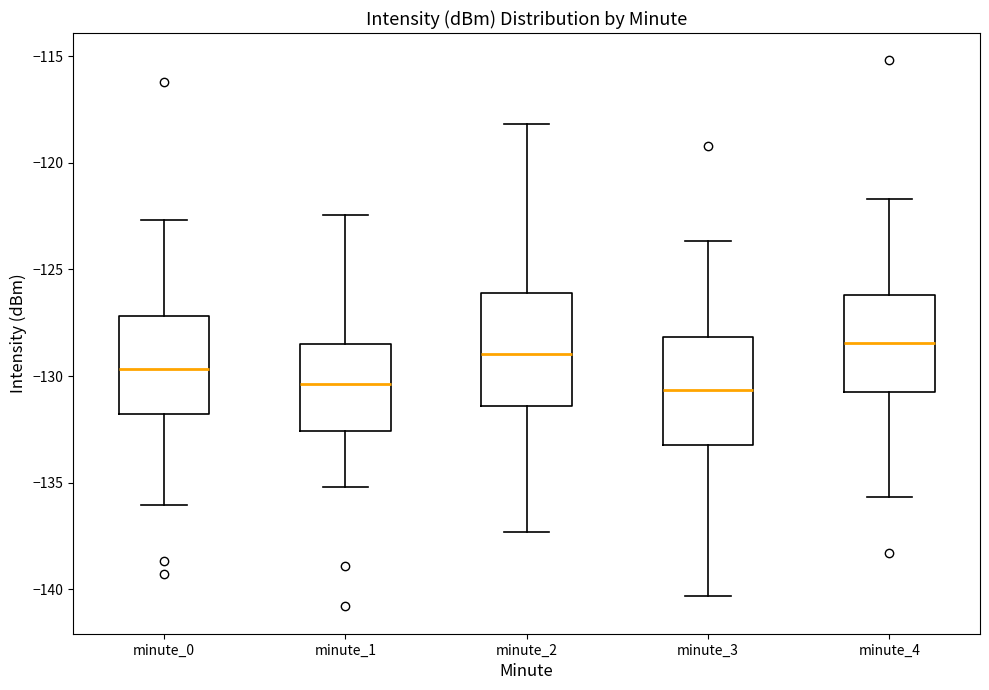

Reading left to right, transcribe this box plot: for each box, give where its median line is, the range the box spans, and where its two whiskers end, as read against the y-axis. The values are not printed on the chart, so give them approximately, as read against the axis.

minute_0: median -129.5, box -132.0 to -127.0, whiskers -136.0 to -122.5
minute_1: median -130.5, box -132.5 to -128.5, whiskers -135.0 to -122.5
minute_2: median -129.0, box -131.5 to -126.0, whiskers -137.5 to -118.0
minute_3: median -130.5, box -133.0 to -128.0, whiskers -140.5 to -123.5
minute_4: median -128.5, box -131.0 to -126.0, whiskers -135.5 to -121.5